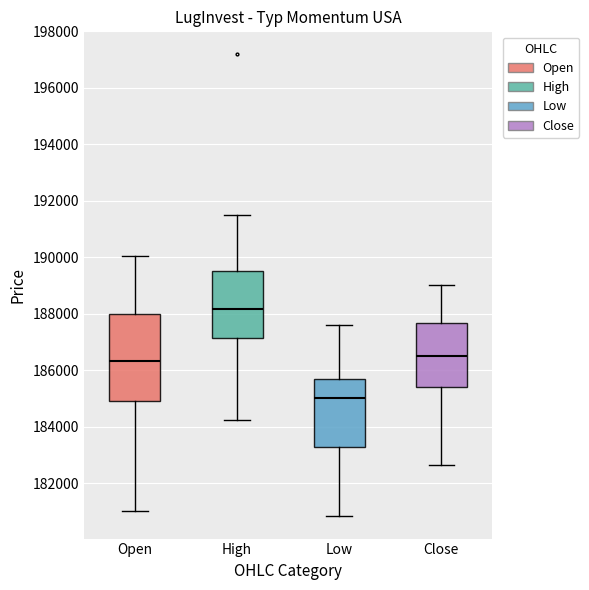

Which box is the tallest, from its lower edge to its upper edge?

Open